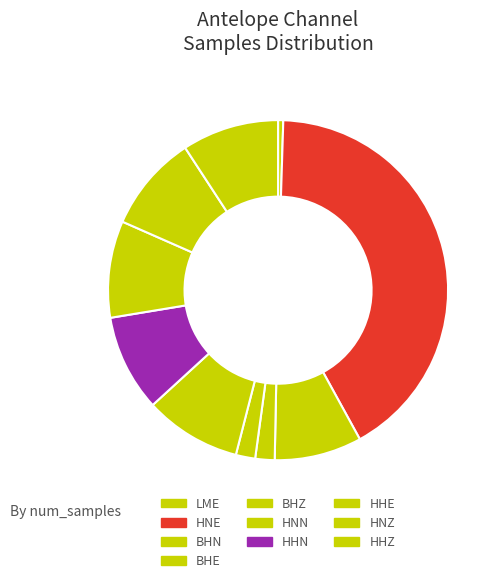

Is there any slice that represents more than half of the pie?

No